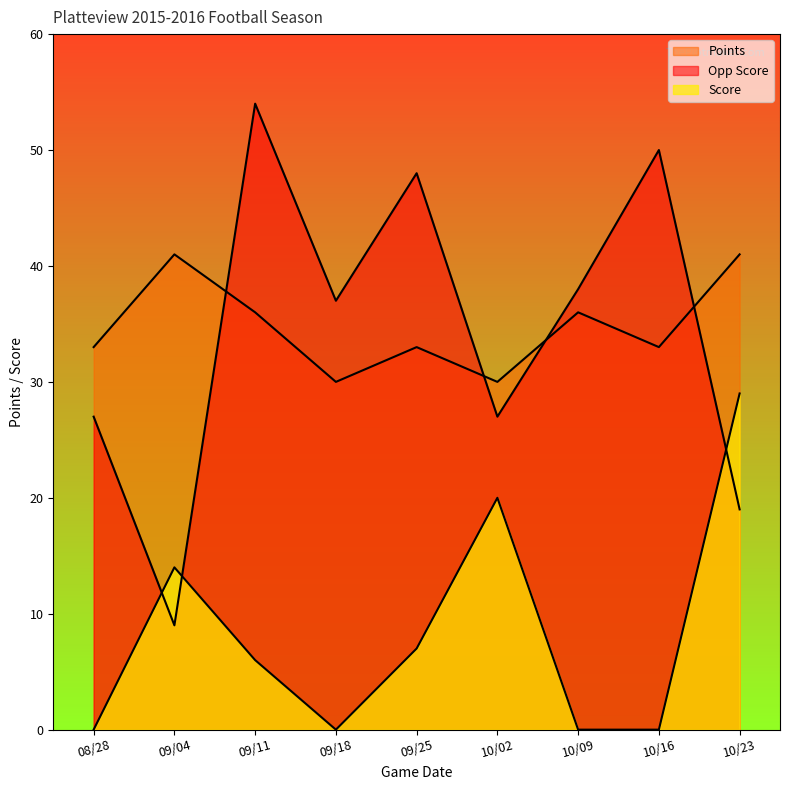

What is the average value of the Opp Score series?

34